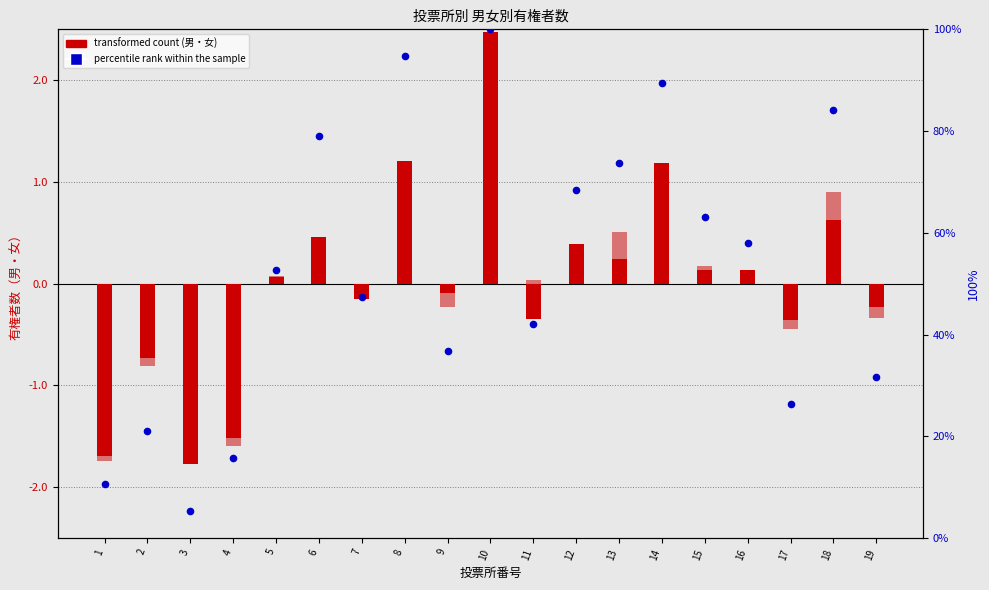

What are all the series names shown in the legend?

男 (transformed count), 女 (transformed count), 計 percentile rank within the sample